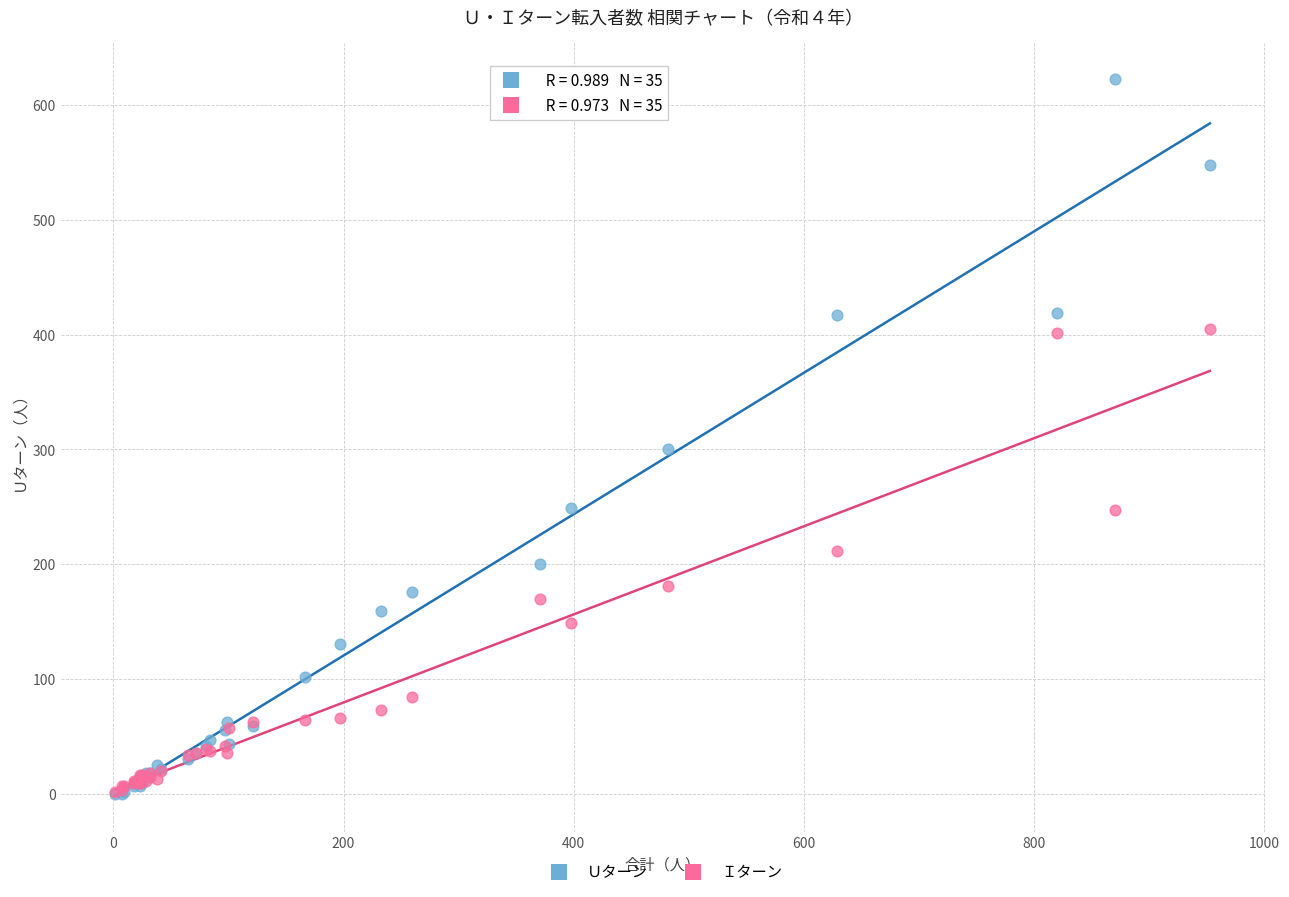

Which series has the largest Y range (max minus min)?

Ｕターン